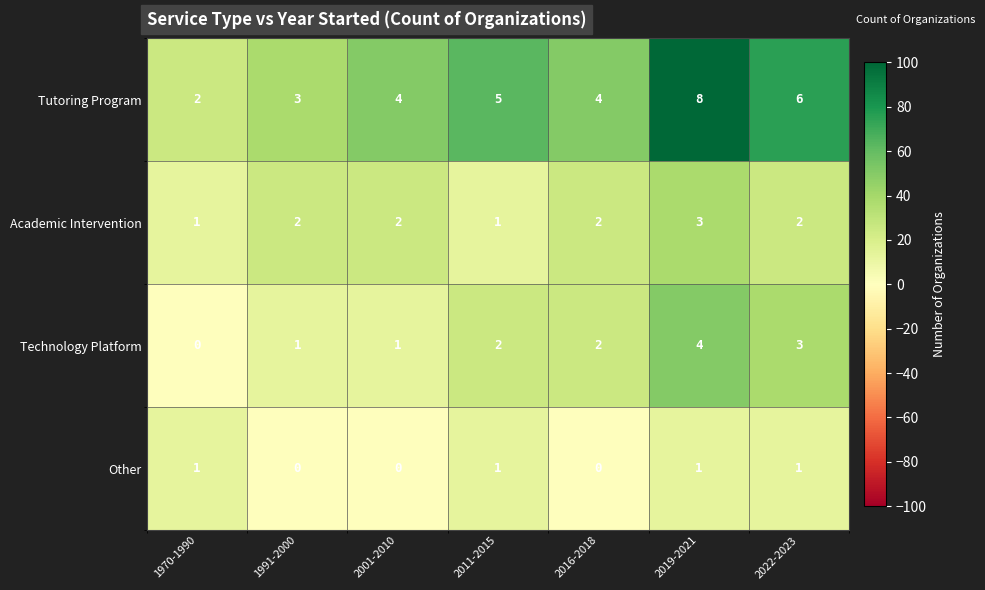

How many series are shown in this chart?

4